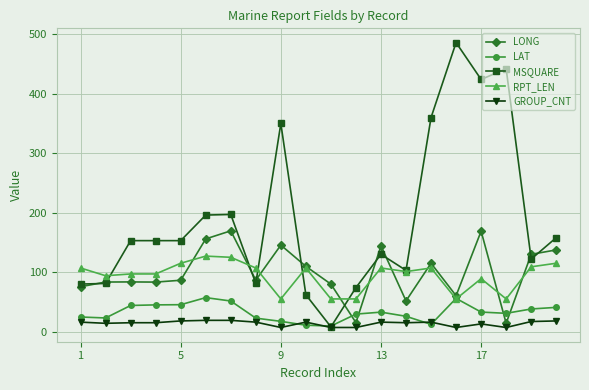

True or false: LAT has more than 1 points higher than both neighbors.

True